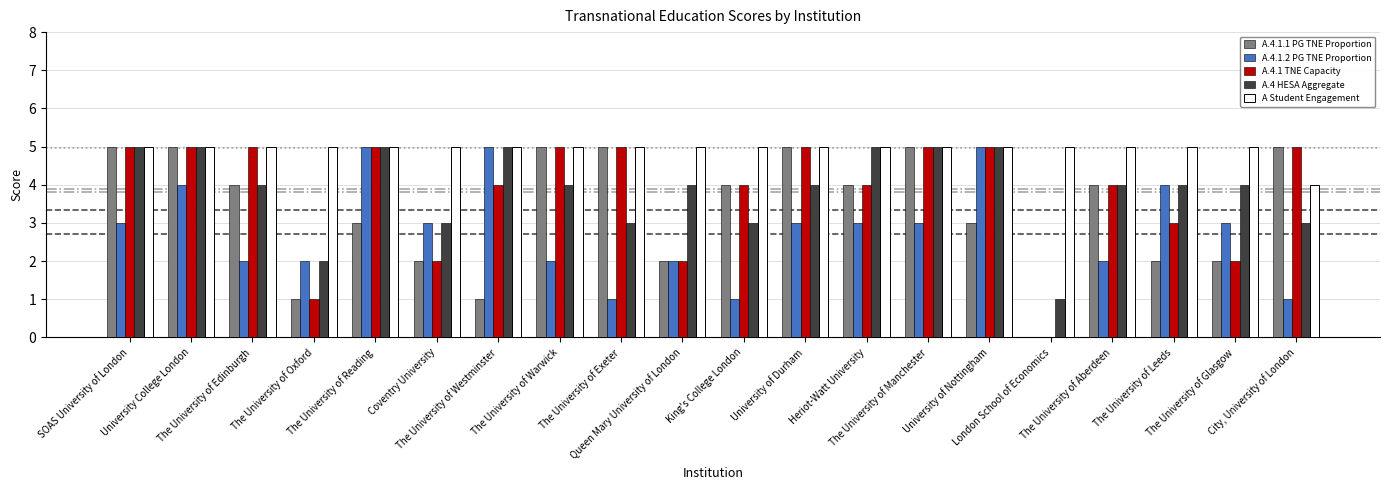

The A.4.1.1 PG TNE Proportion series shows 2 at The University of Warwick. True or false?

False